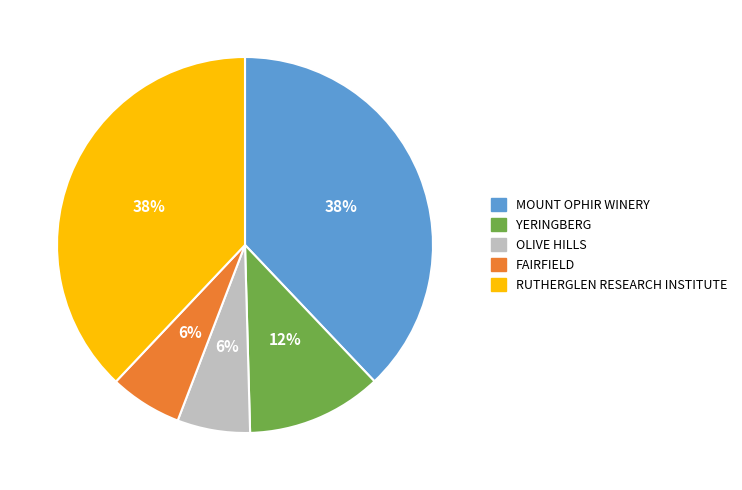

Count the number of slices in the pie.

5